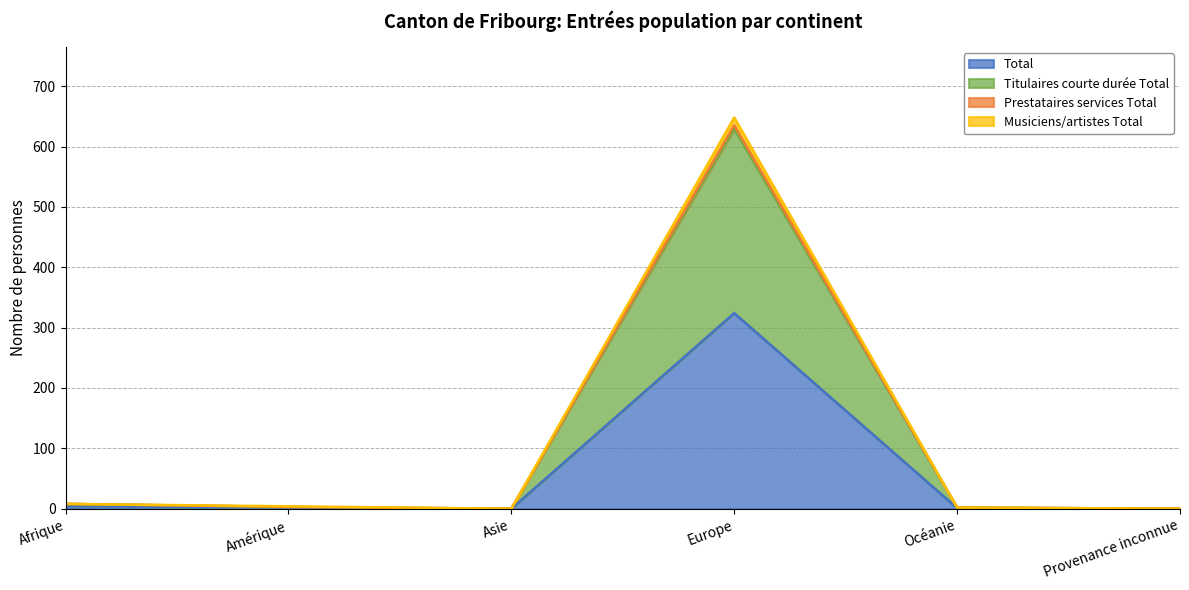

At which label is Prestataires services Total closest to 324?

Afrique